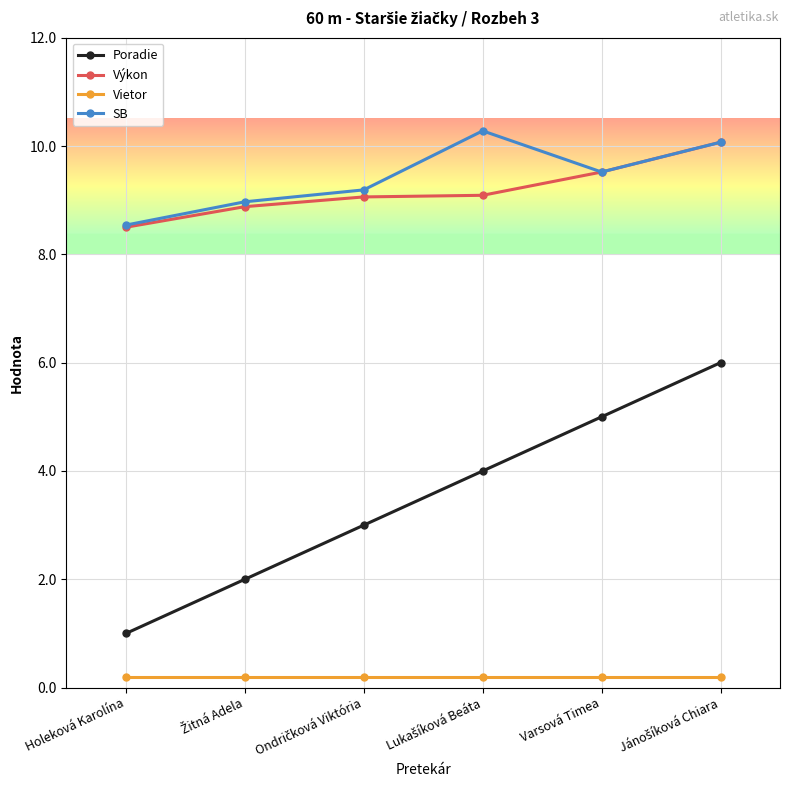

Is the value of Výkon at Holeková Karolína greater than the value of Vietor at Varsová Timea?

Yes